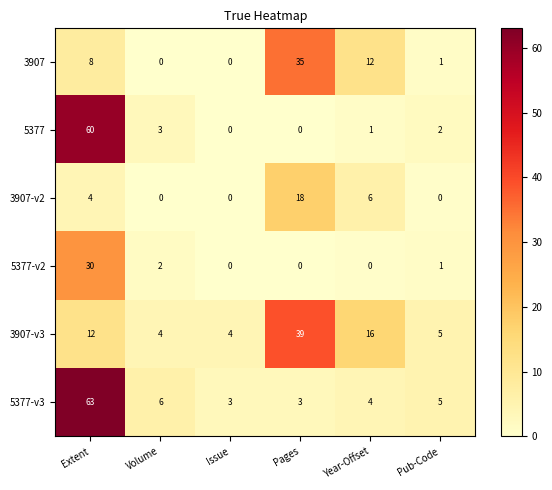

How many data points does each series have?

6